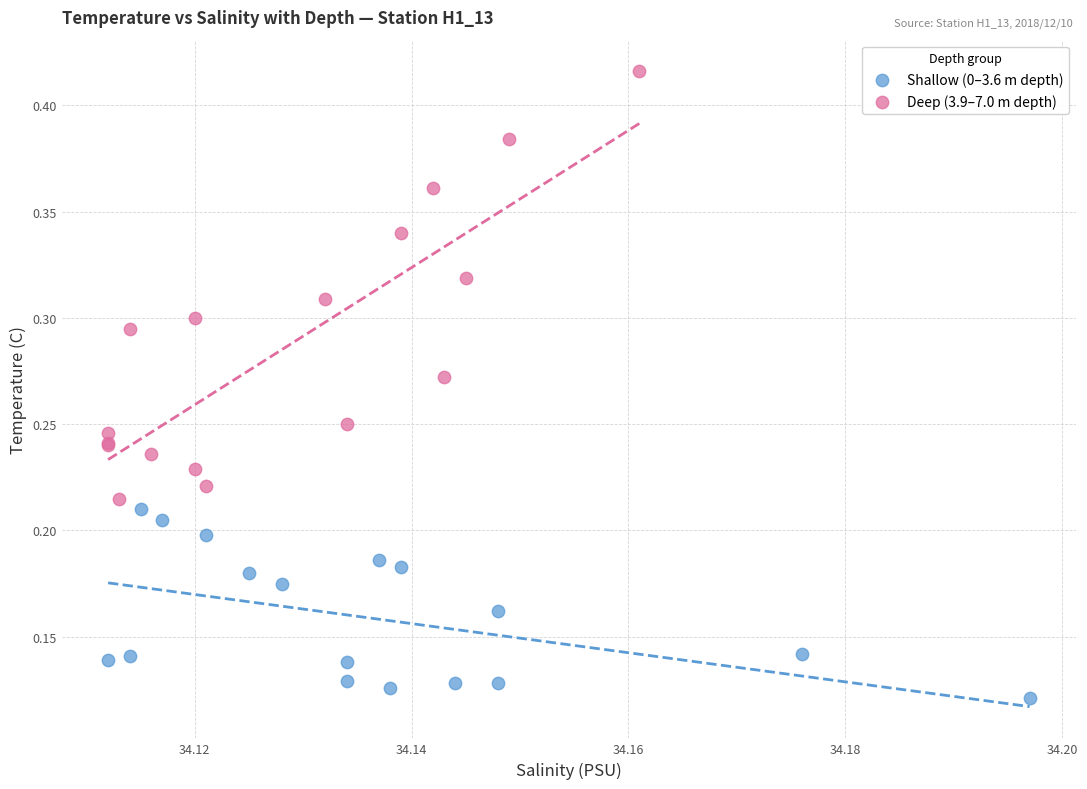

Which series contains the highest Y value?

Deep (3.9–7.0 m depth)